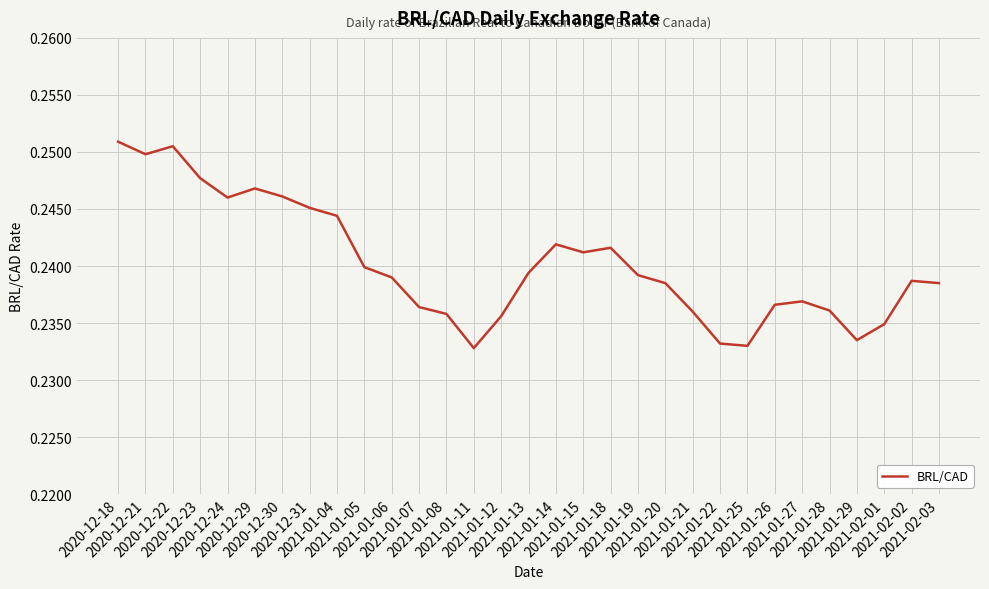

What is the value of the 8th point from the left?

0.2